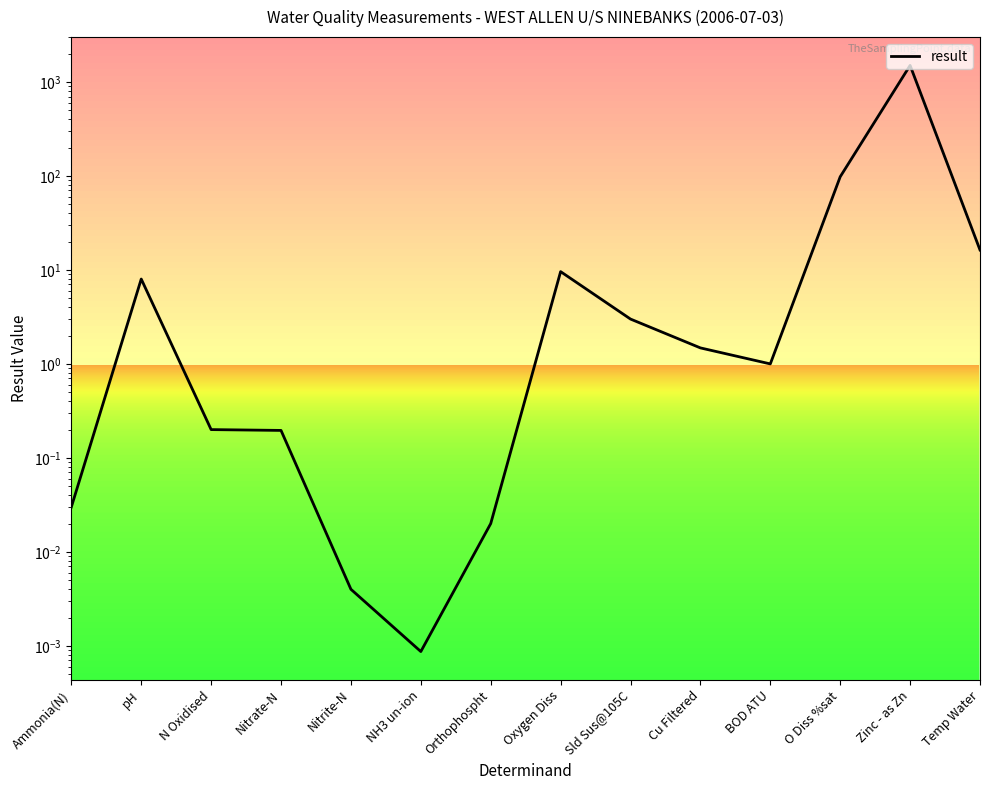

Reading left to right, what are all the values shown in this chart?

0.0	8.0	0.2	0.2	0.0	0.0	0.0	9.6	3.0	1.5	1.0	98.0	1500.0	16.3